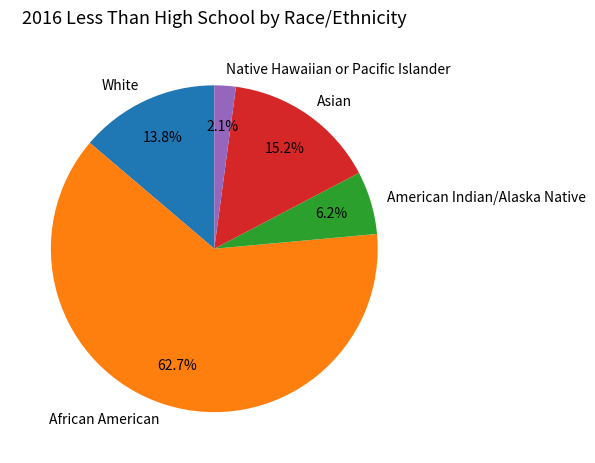

To the nearest percent, what portion does White represent?

14%